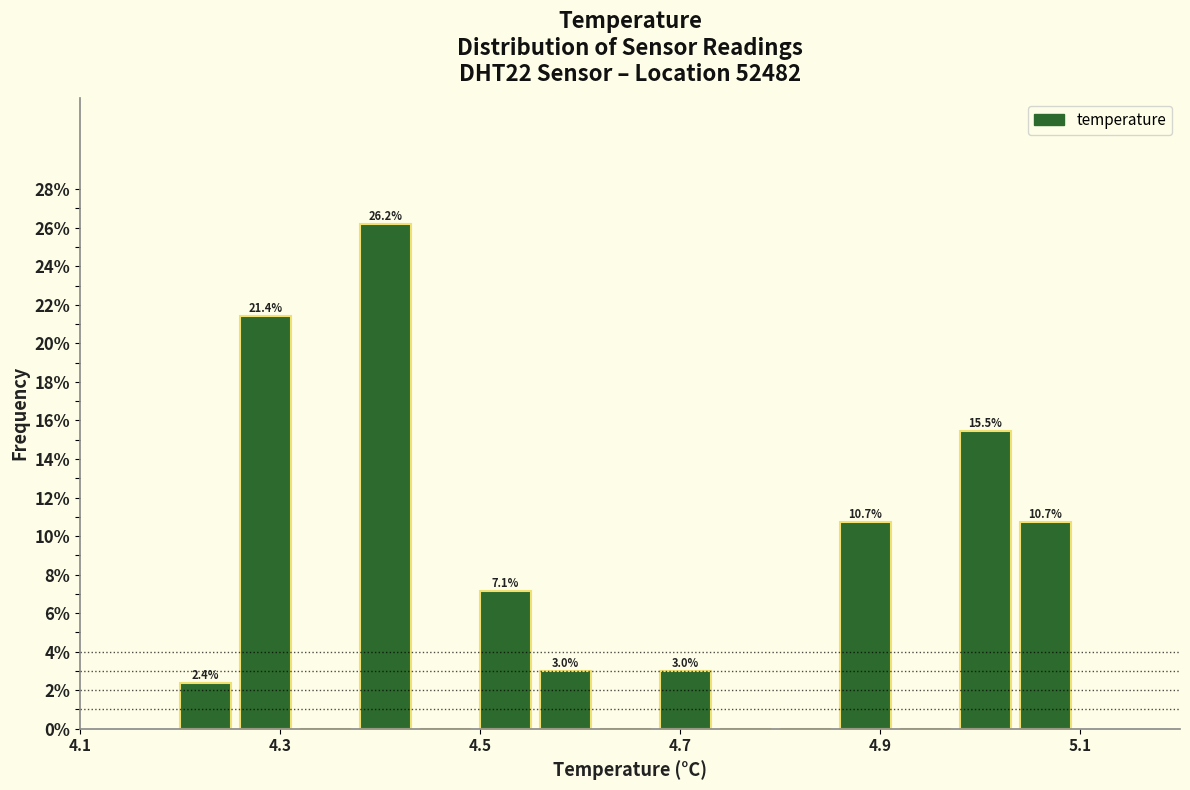

Read against the x-axis, roughly where is the centre of the tallest bar?

4.40